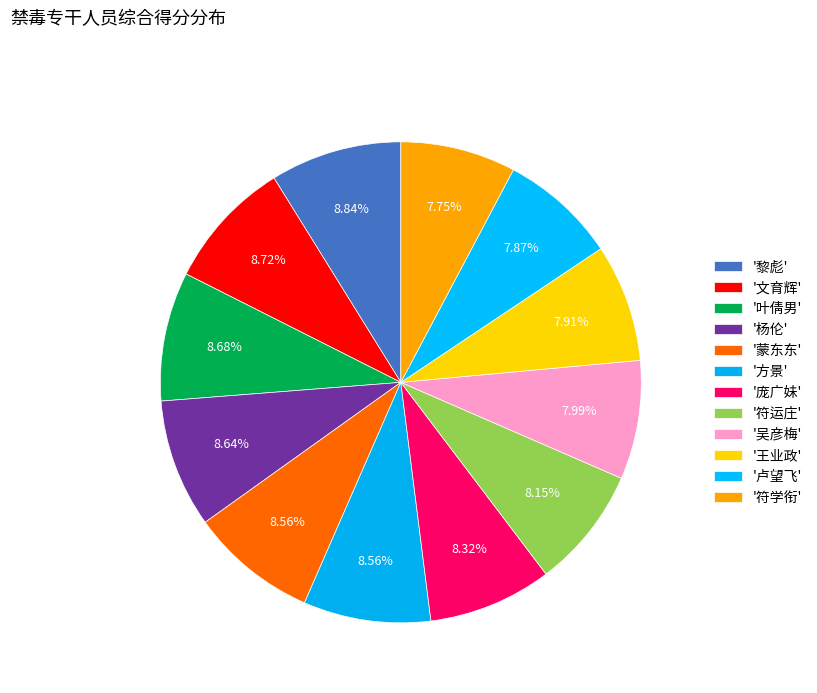

How many slices are in this pie chart?

12